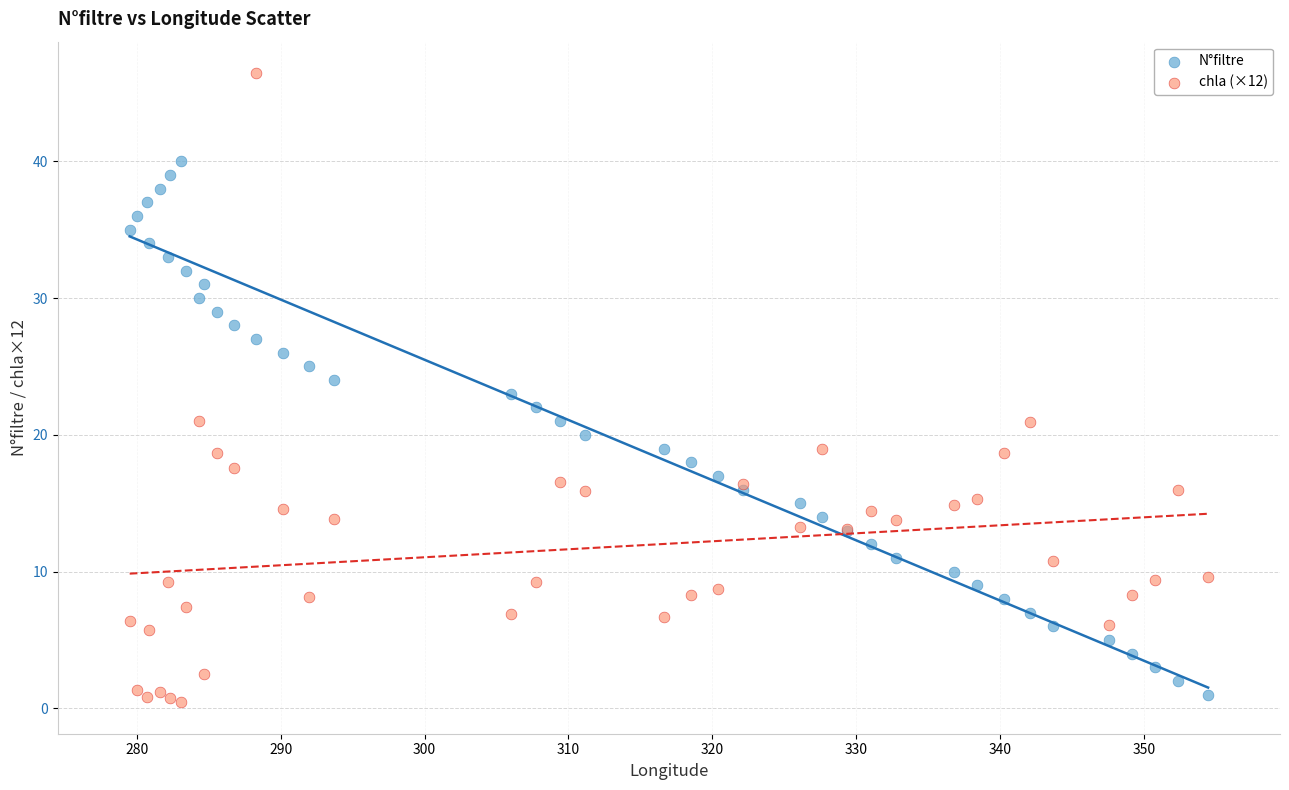

What is the X range (max minus min) for the scatter plot?

75.0